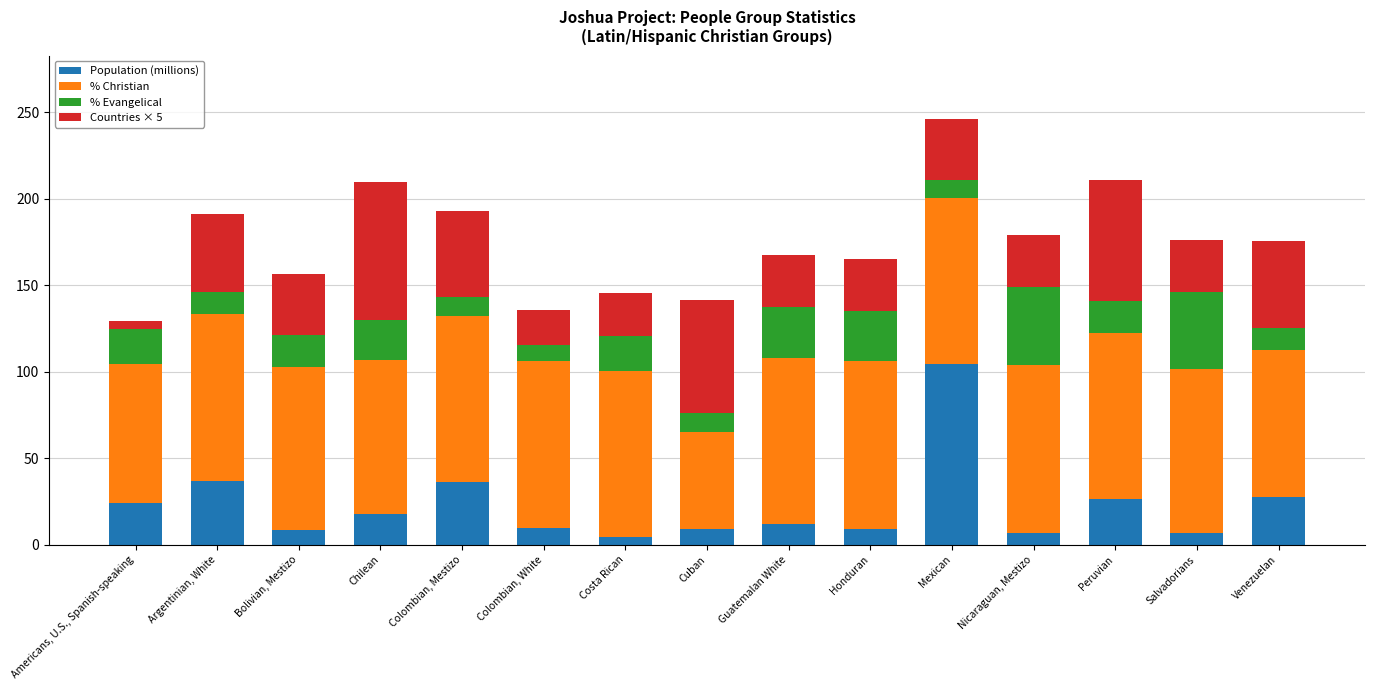

How many bars are there in total?

15